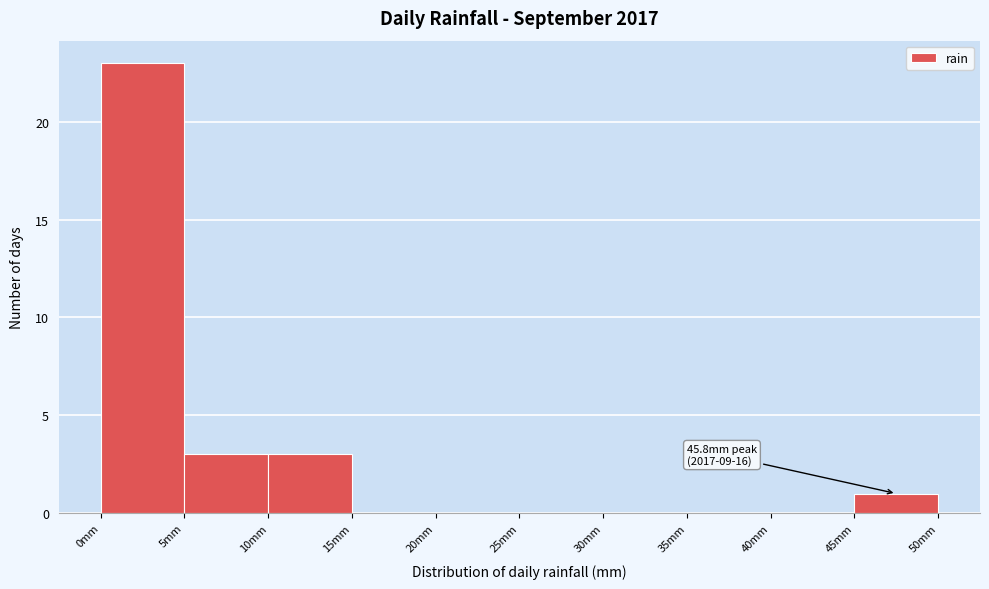

Which range on the x-axis has the tallest bar?

0 to 5